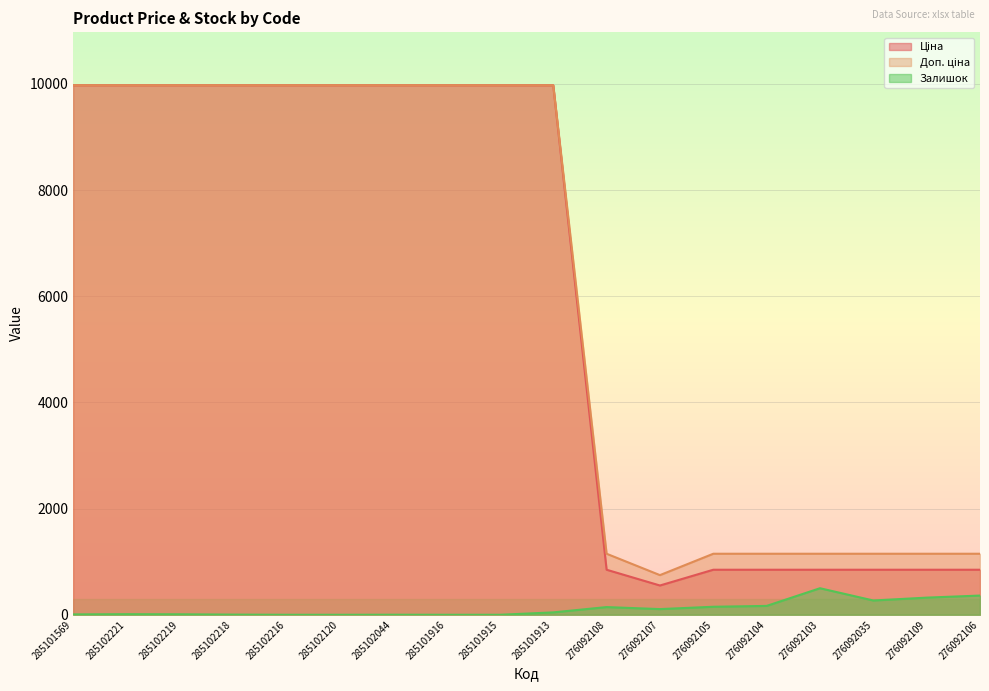

The Залишок series shows 11.0 at 285102221. True or false?

True